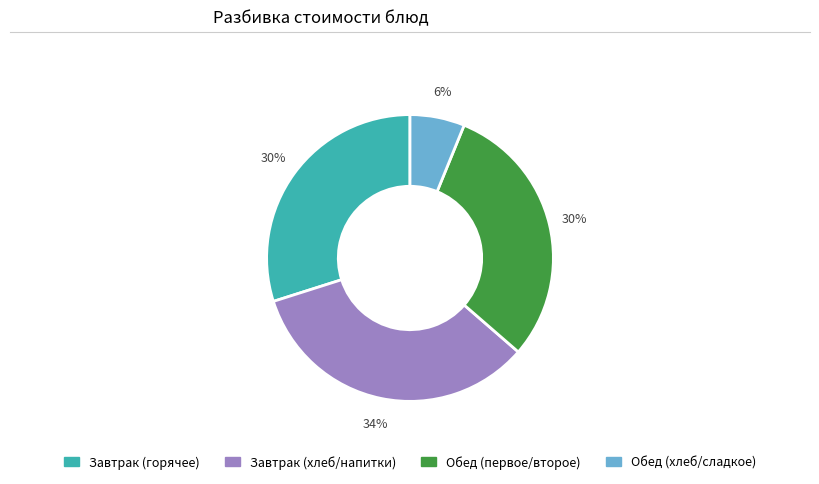

Is there a majority slice in this chart?

No